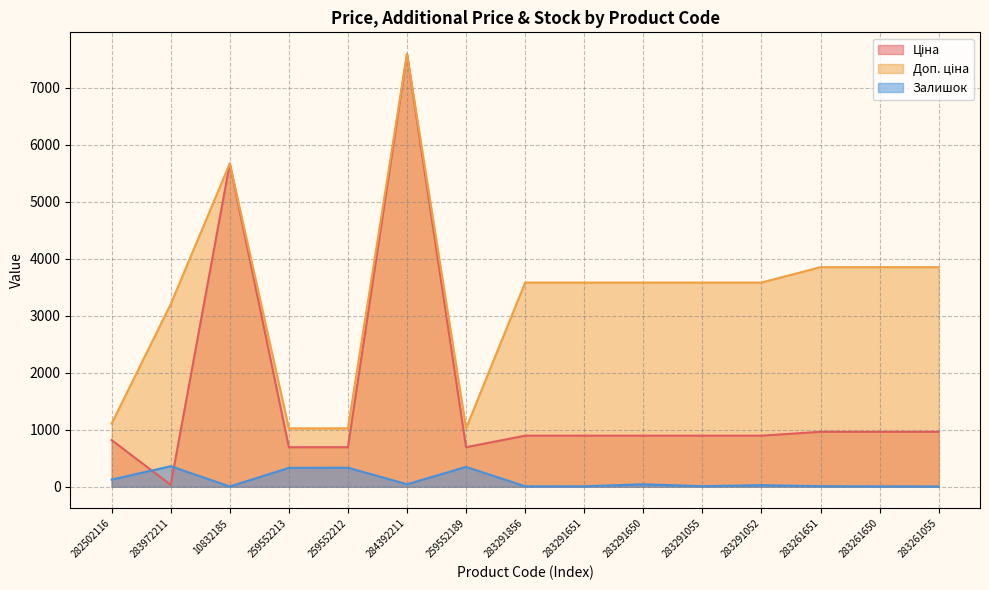

What is the spread (max minus min) of values at 283291856?

3576.6